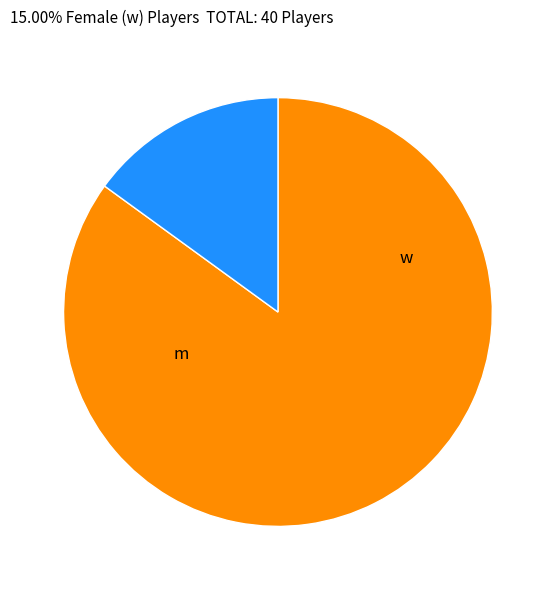

Is there any slice that represents more than half of the pie?

Yes